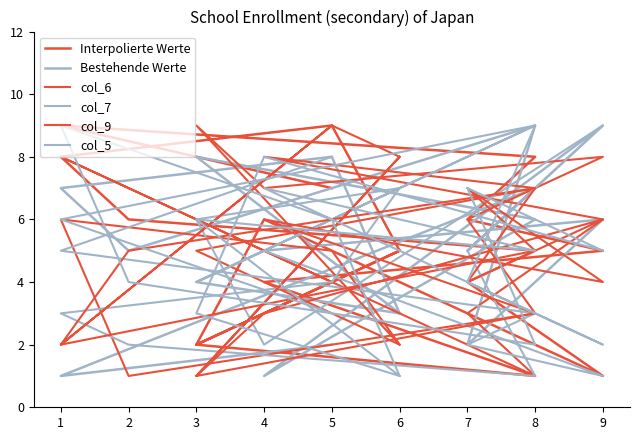

What is the smallest value displayed?

1